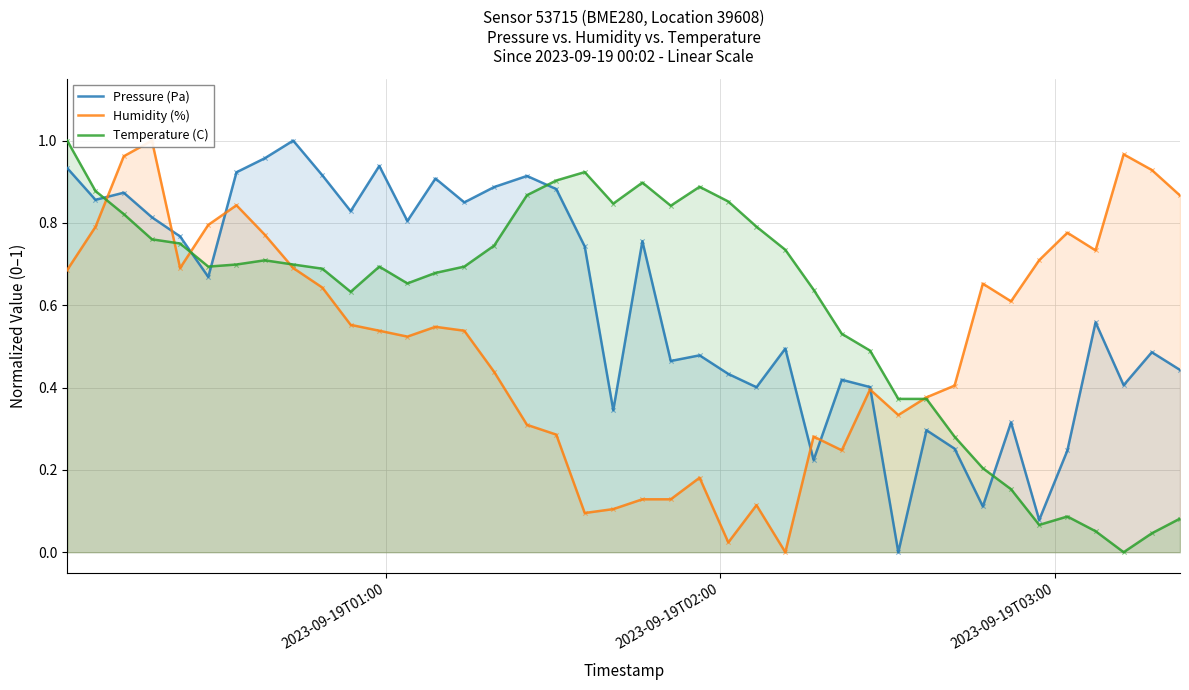

Is the value of Humidity (%) at 24 greater than the value of Temperature (C) at 2023-09-19T01:00?

No